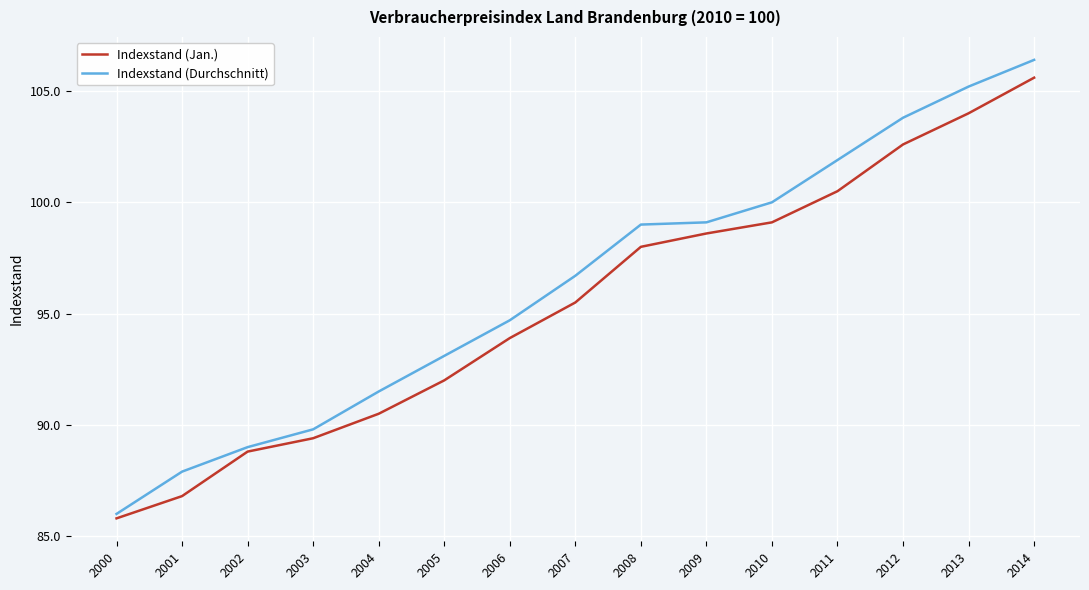

What are all the series names shown in the legend?

Indexstand (Jan.), Indexstand (Durchschnitt)